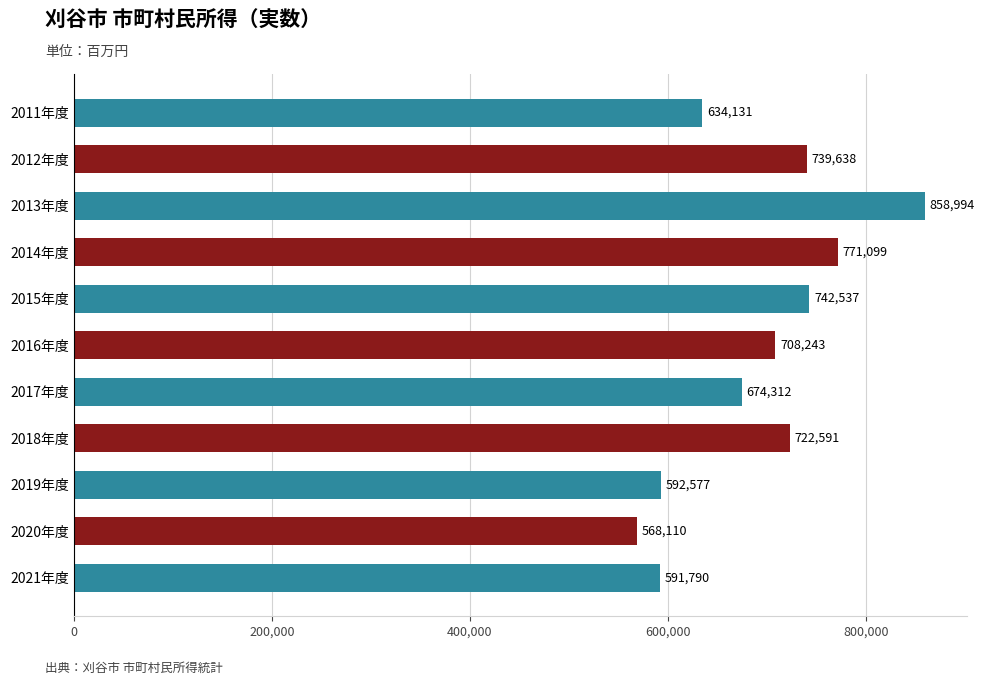

List the labels in order of value, largest first.

2013年度, 2014年度, 2015年度, 2012年度, 2018年度, 2016年度, 2017年度, 2011年度, 2019年度, 2021年度, 2020年度